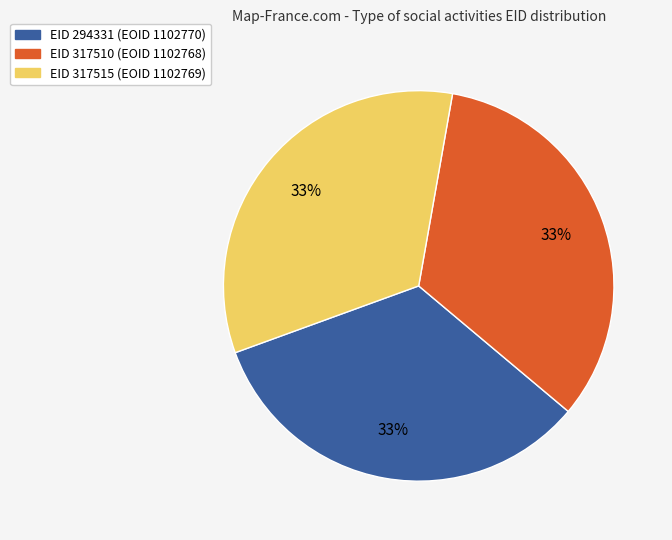

Count the number of slices in the pie.

3